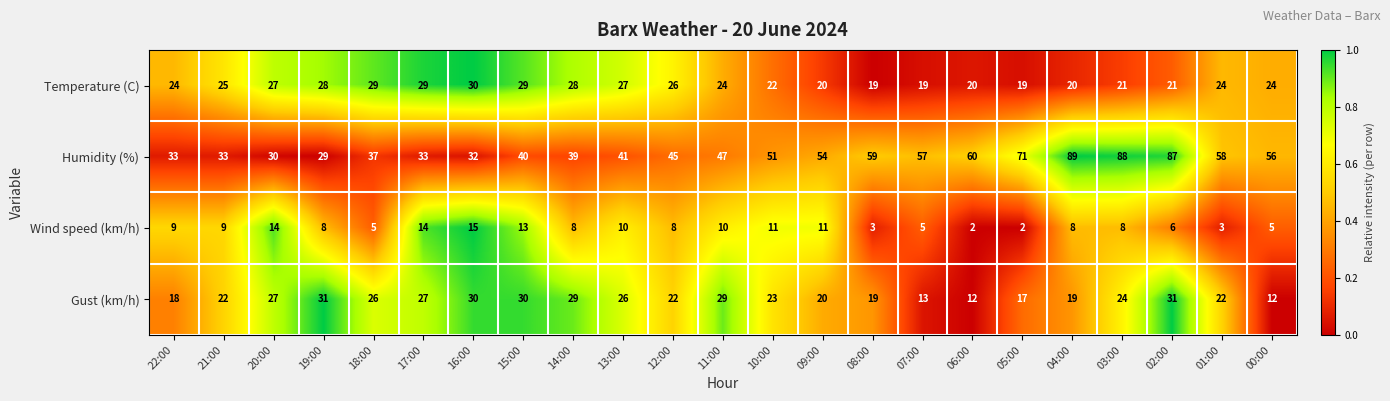

True or false: Temperature (C) has a value of 20 at 06:00.

True